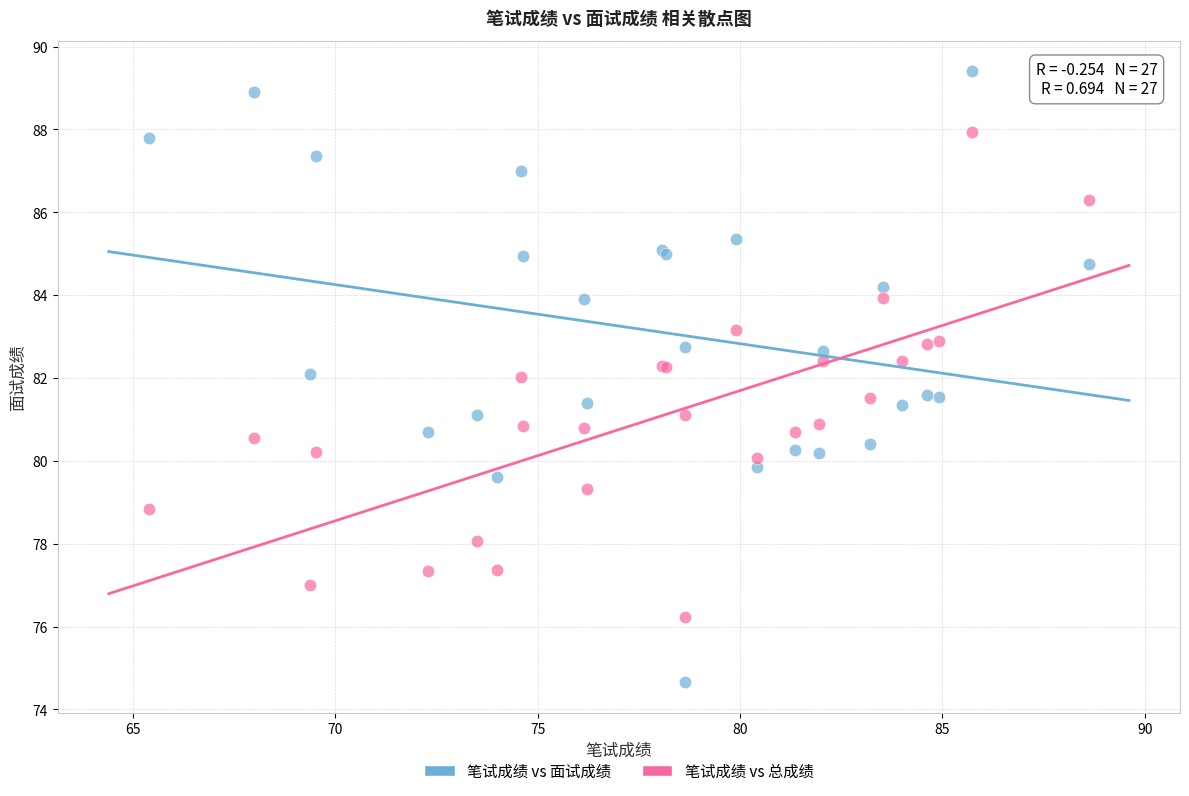

Which series reaches the minimum Y coordinate?

笔试成绩 vs 面试成绩